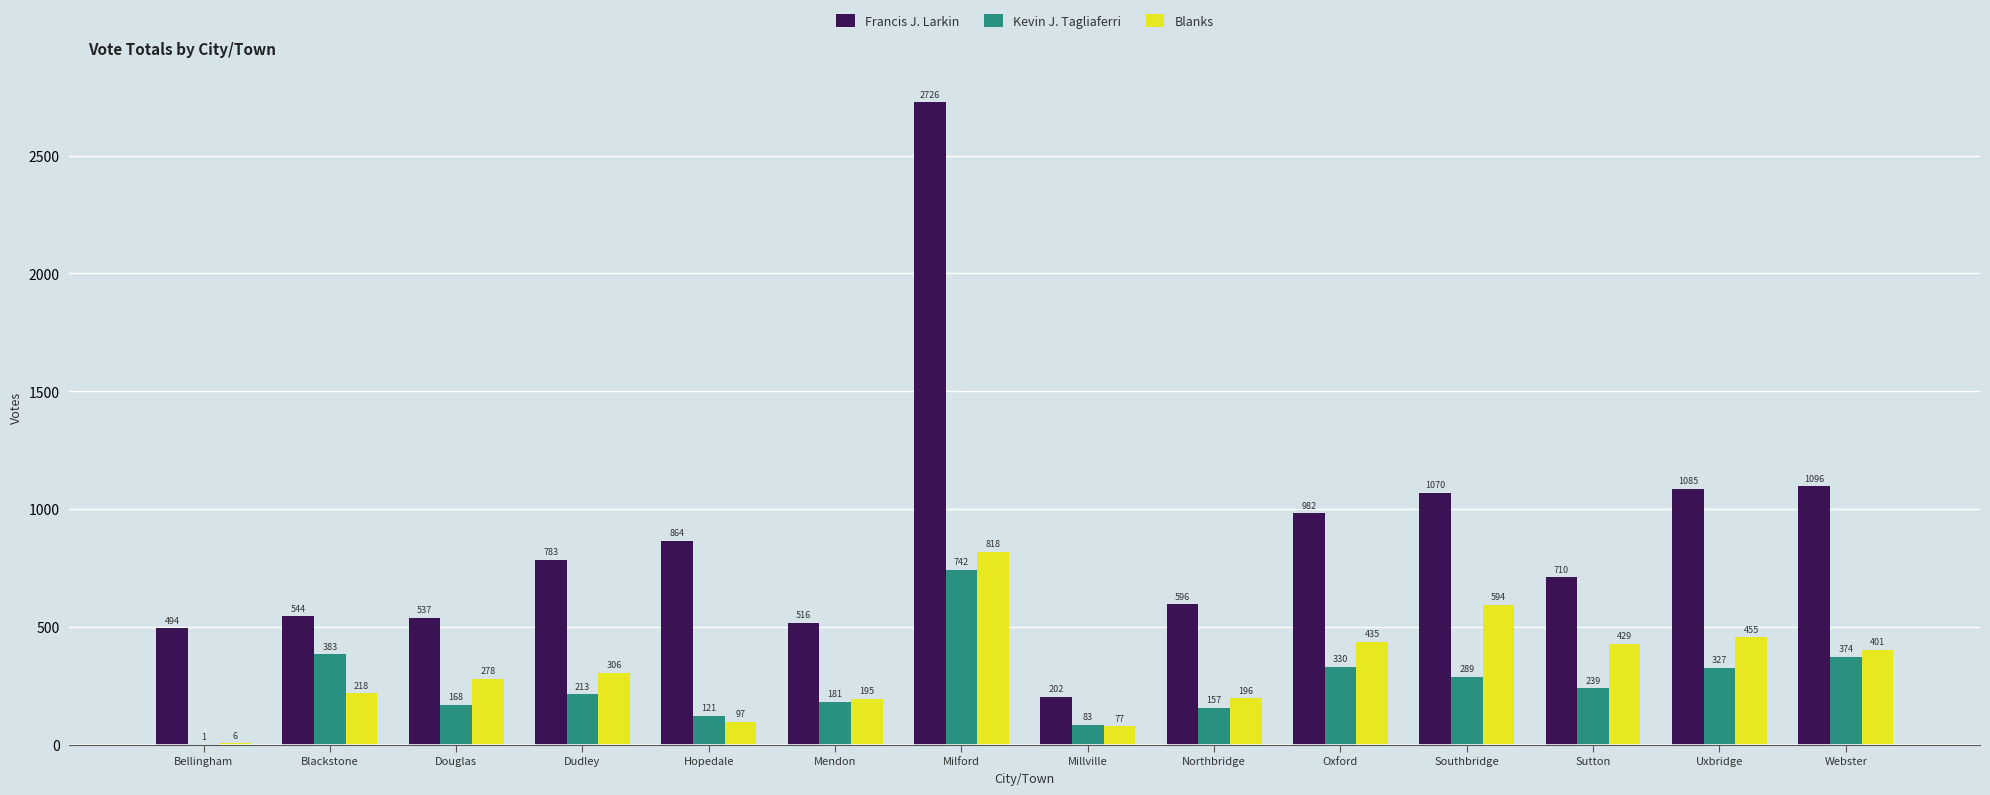

True or false: Francis J. Larkin has a value of 770 at Bellingham.

False